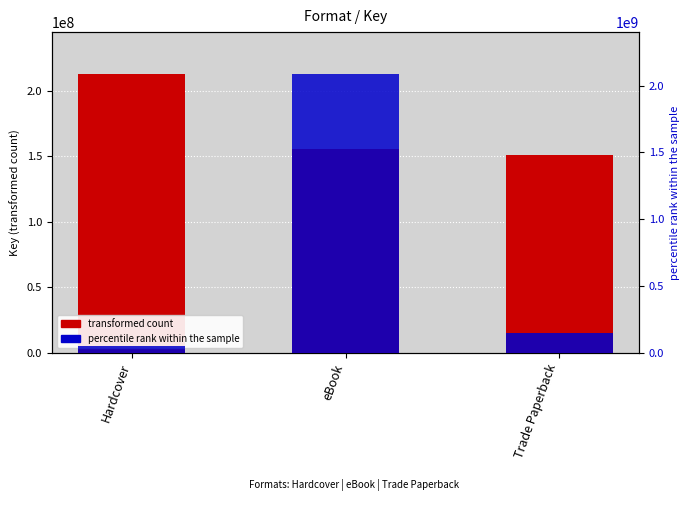

What is the total value across all series at eBook?

2241914176